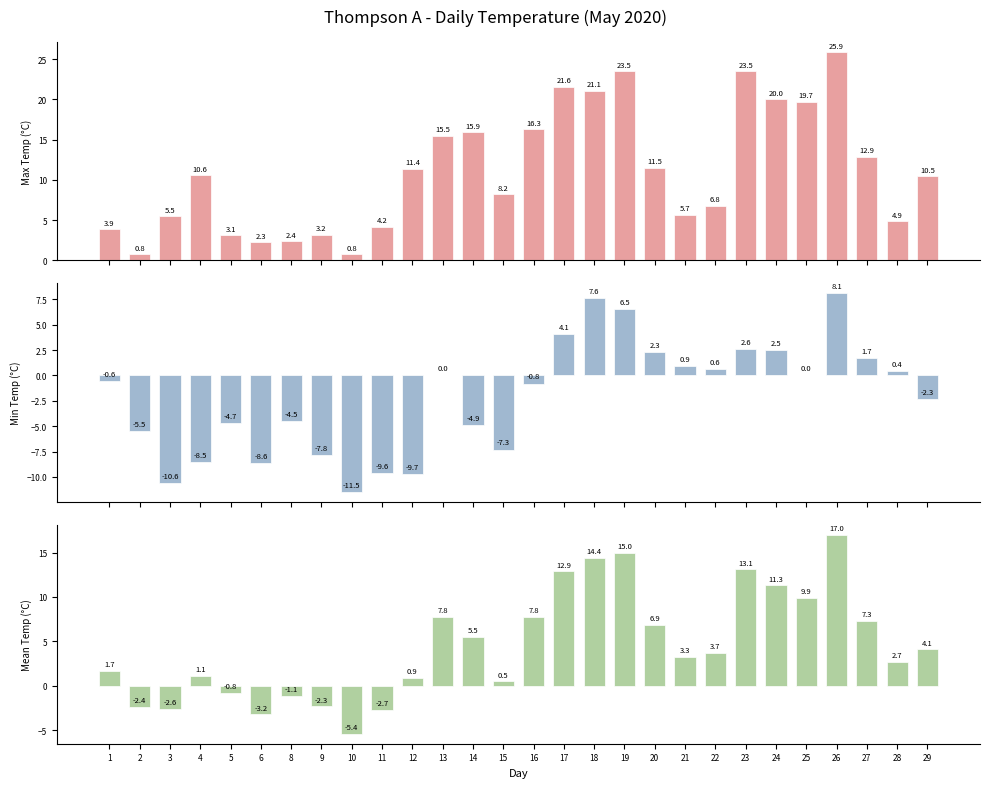

What is the spread (max minus min) of values at 2?

6.3